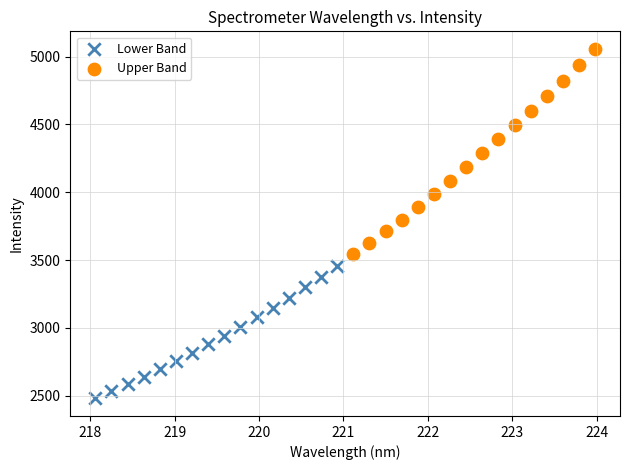

What are all the series names shown in the legend?

Lower Band, Upper Band